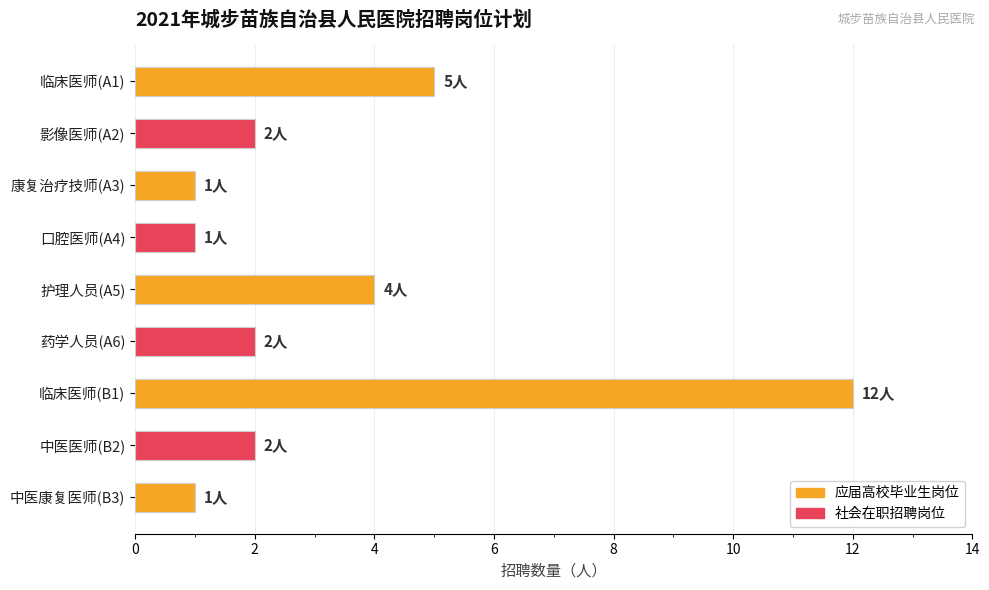

What is the difference between the maximum and second lowest values?

11